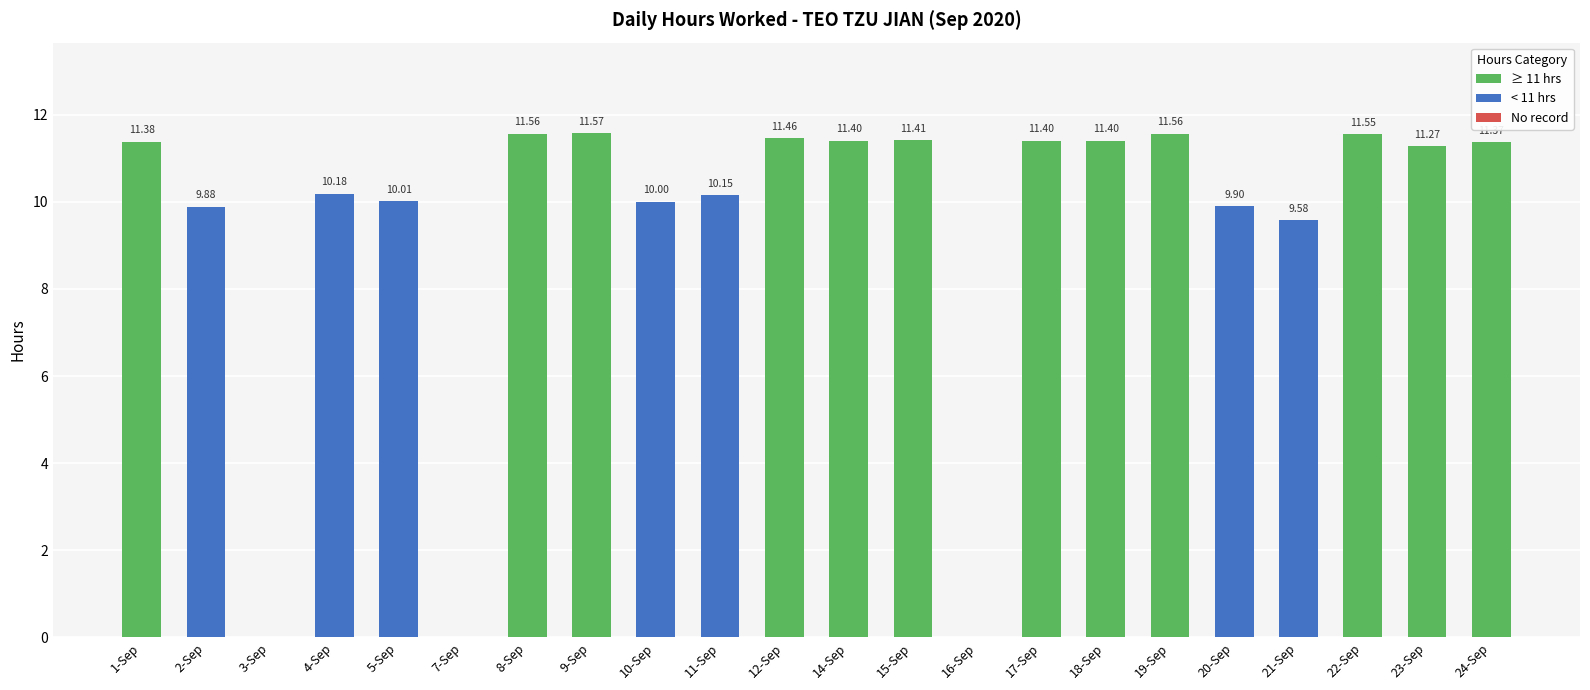

What is the greatest value displayed?

11.6